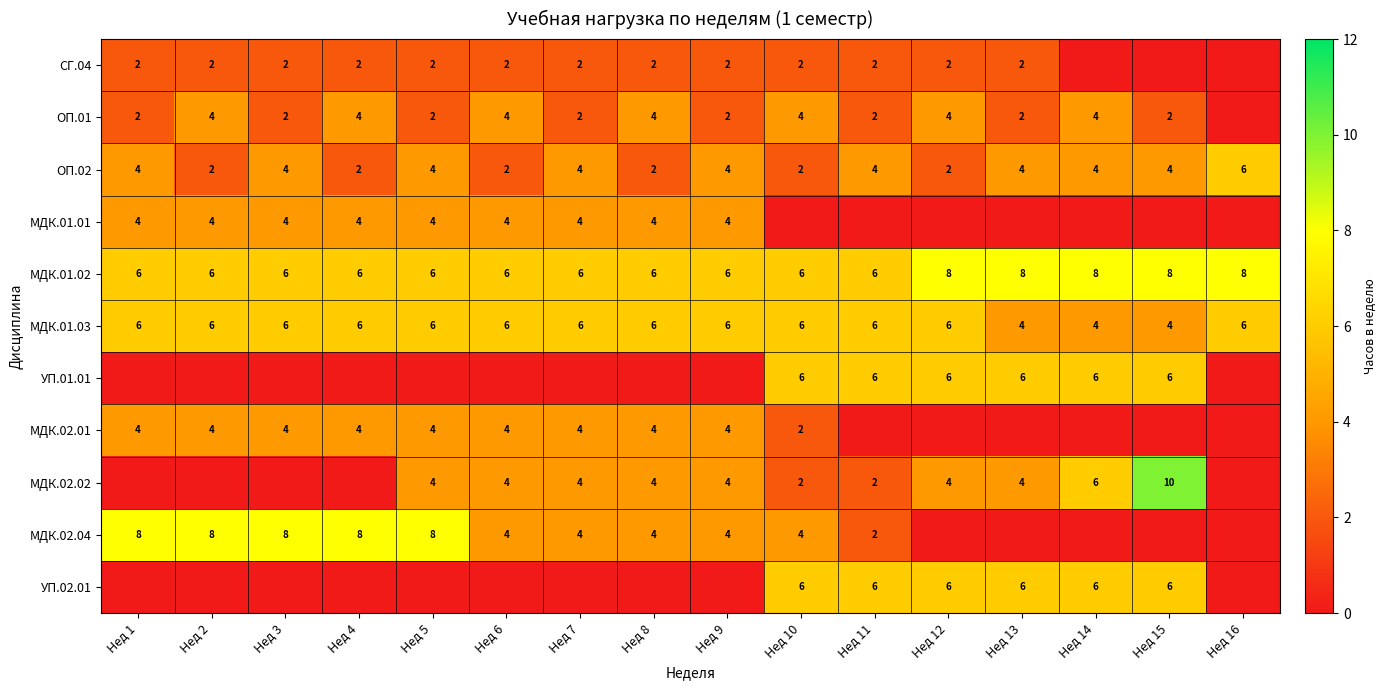

Is the value of МДК.02.02 at Нед 8 greater than the value of УП.02.01 at Нед 11?

No